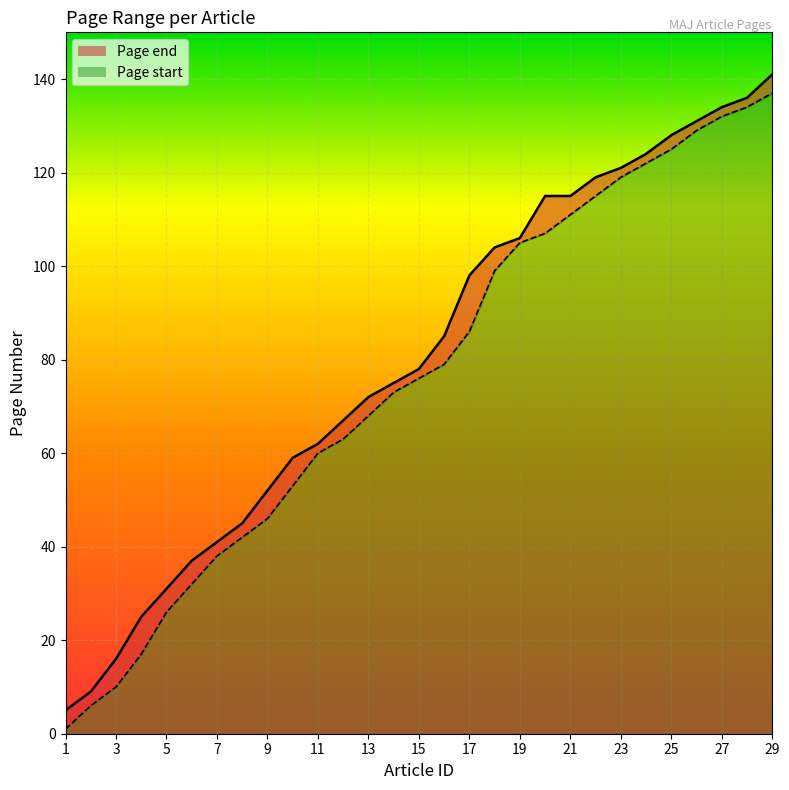

What is the difference between the Page end values at 17 and 5?

67